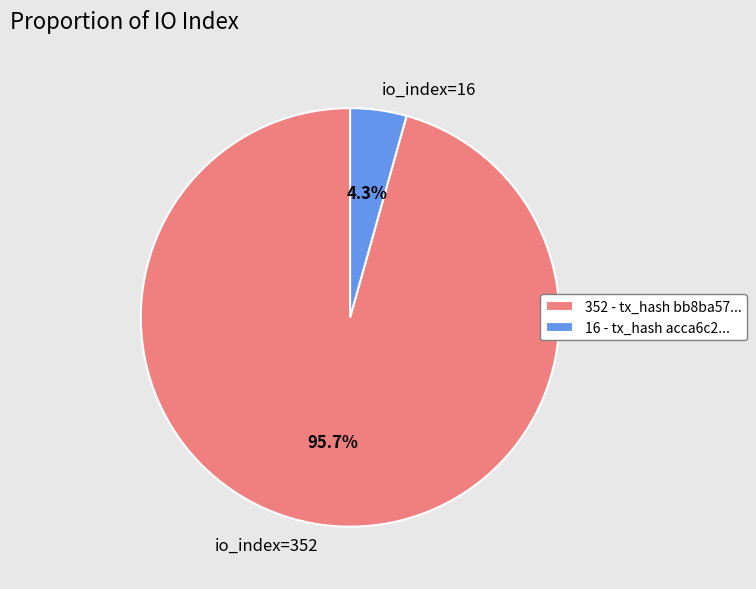

To the nearest percent, what is the combined percentage of io_index=16 and io_index=352?

100%